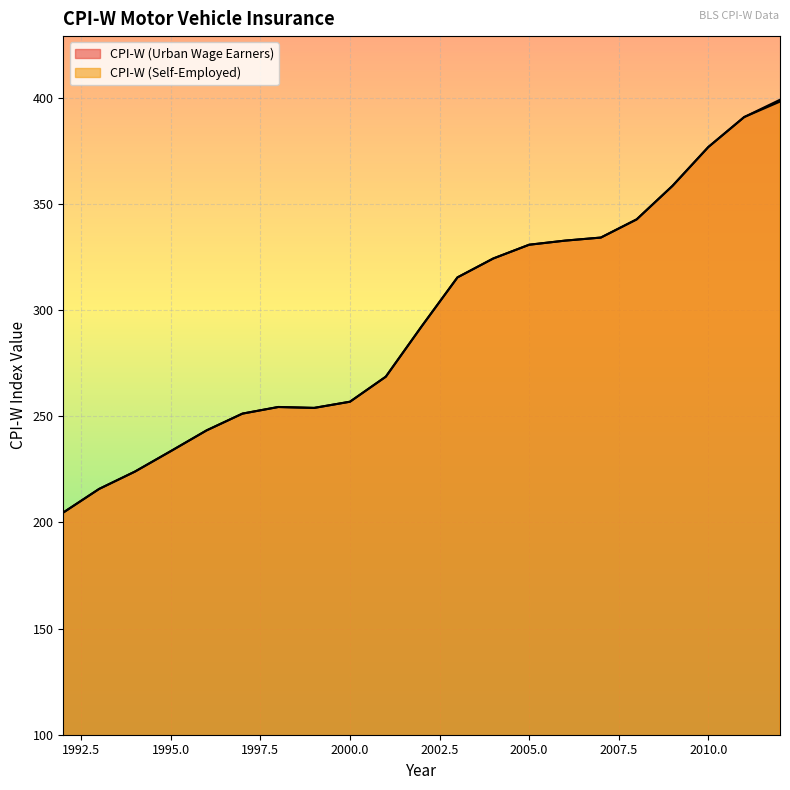

Reading left to right, what are all the values shown in this chart?

CPI-W (Urban Wage Earners): 204.7	215.8	224.0	233.6	243.4	251.3	254.4	254.0	256.9	268.7	292.4	315.5	324.4	330.8	332.8	334.2	342.8	358.6	376.9	391.0	398.3
CPI-W (Self-Employed): 204.7	215.8	224.0	233.6	243.4	251.3	254.4	254.0	256.9	268.7	292.4	315.5	324.4	330.9	332.8	334.2	342.8	358.6	376.9	391.0	399.2